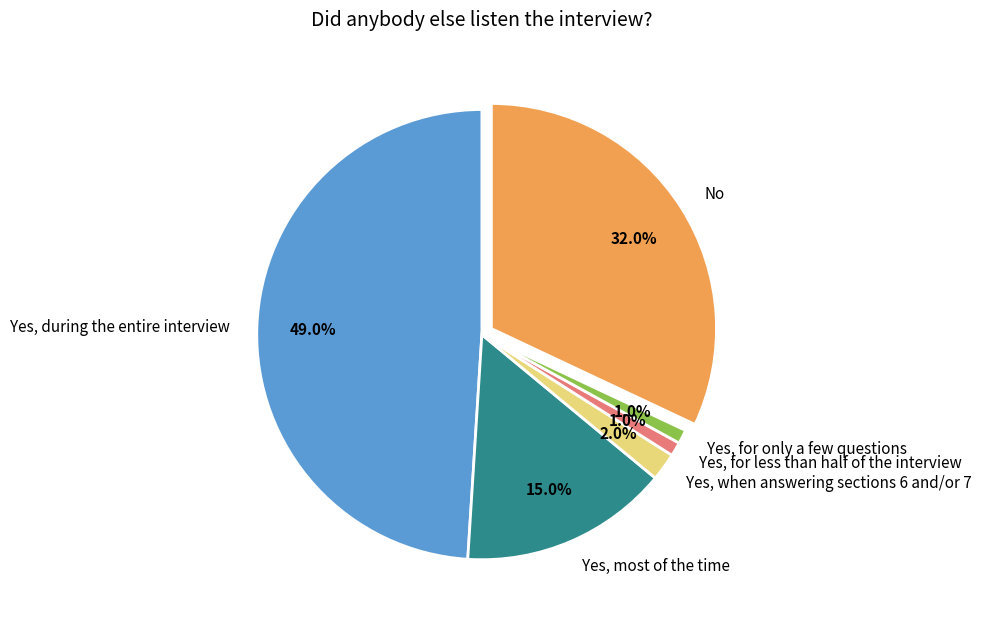

Which slice is the largest?

Yes, during the entire interview